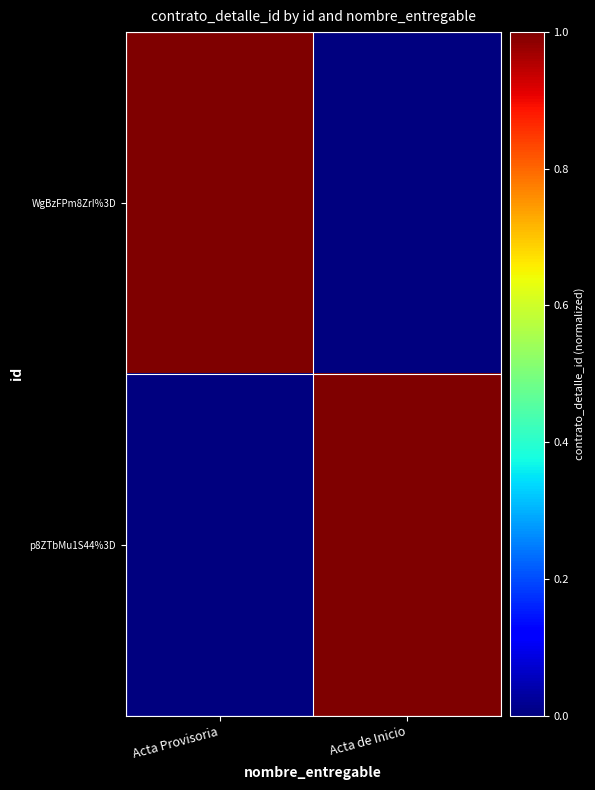

Which series has the largest range (max minus min)?

WgBzFPm8ZrI%3D